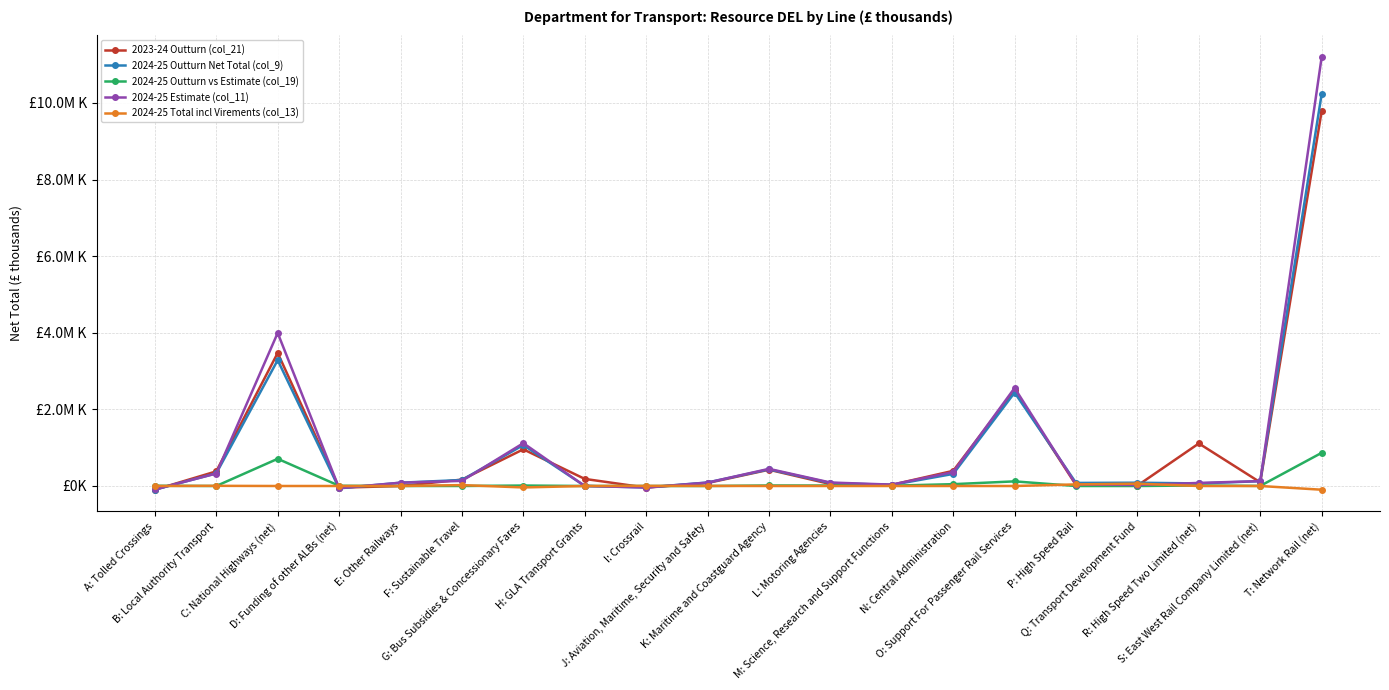

What is the difference between the highest and lowest values at O: Support For Passenger Rail Services?

2558315